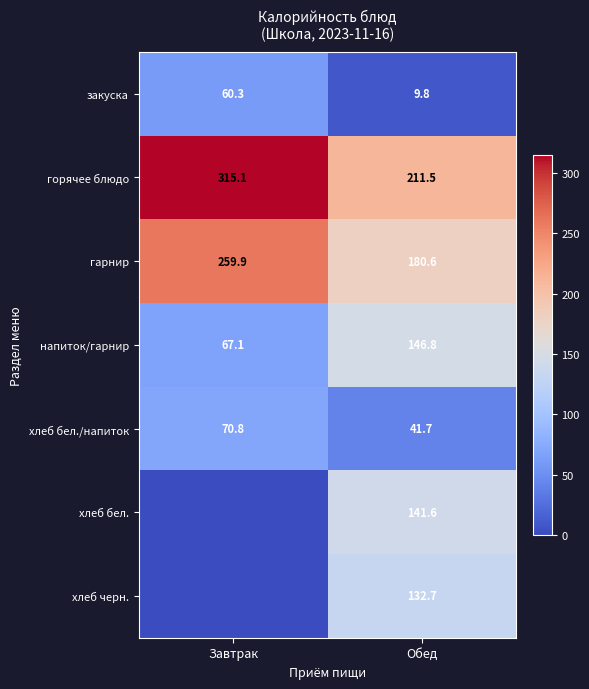

Where is закуска nearest to the value 35?

Обед